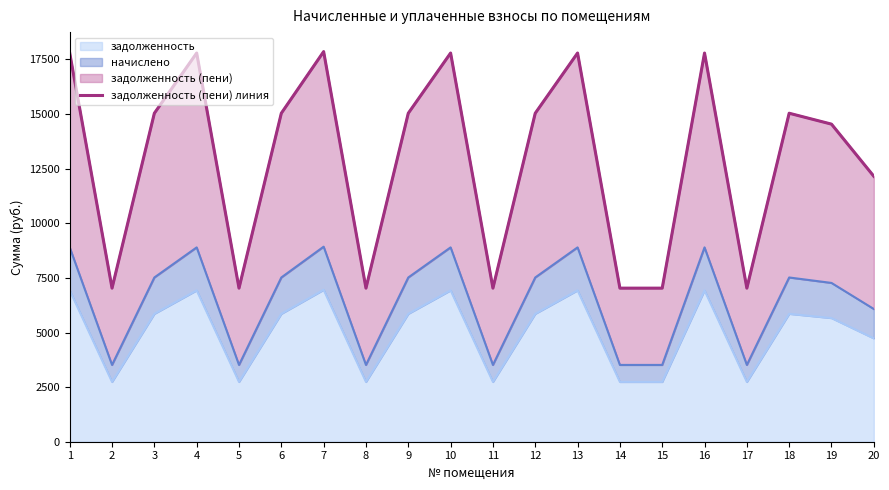

What is the value of the 10th point from the left?

17794.0